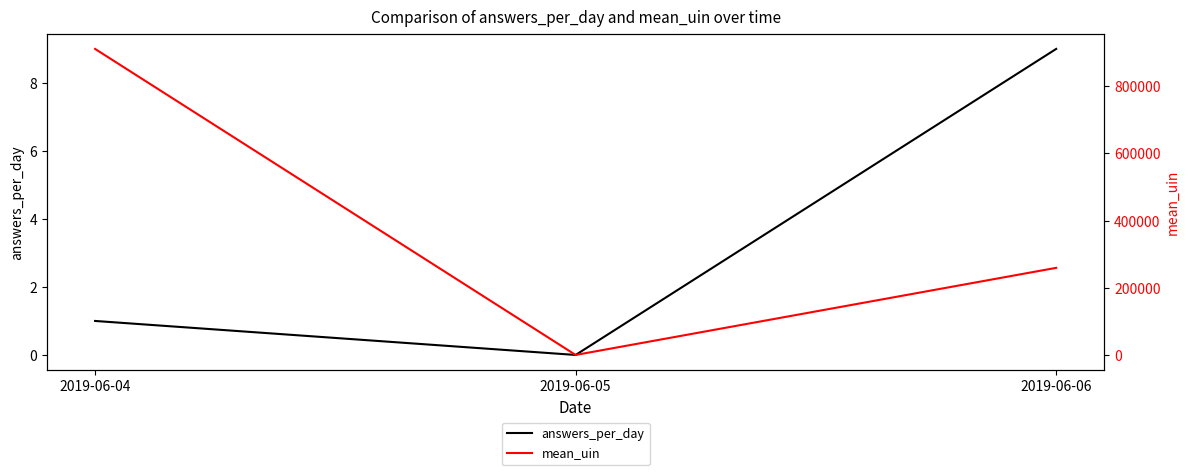

Reading left to right, transcribe all the data shown in this chart.

answers_per_day: 2019-06-04=1	2019-06-05=0	2019-06-06=9
mean_uin: 2019-06-04=911119	2019-06-05=0	2019-06-06=259341